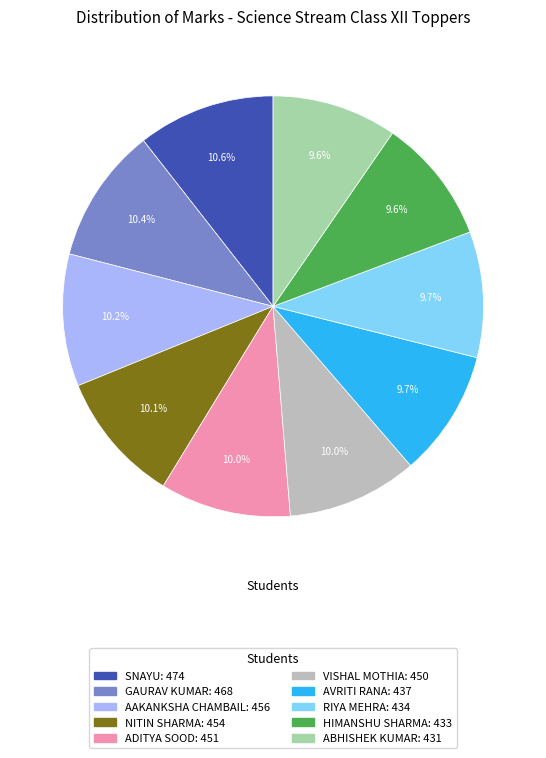

What percentage do ABHISHEK KUMAR and VISHAL MOTHIA together represent?

19.6%